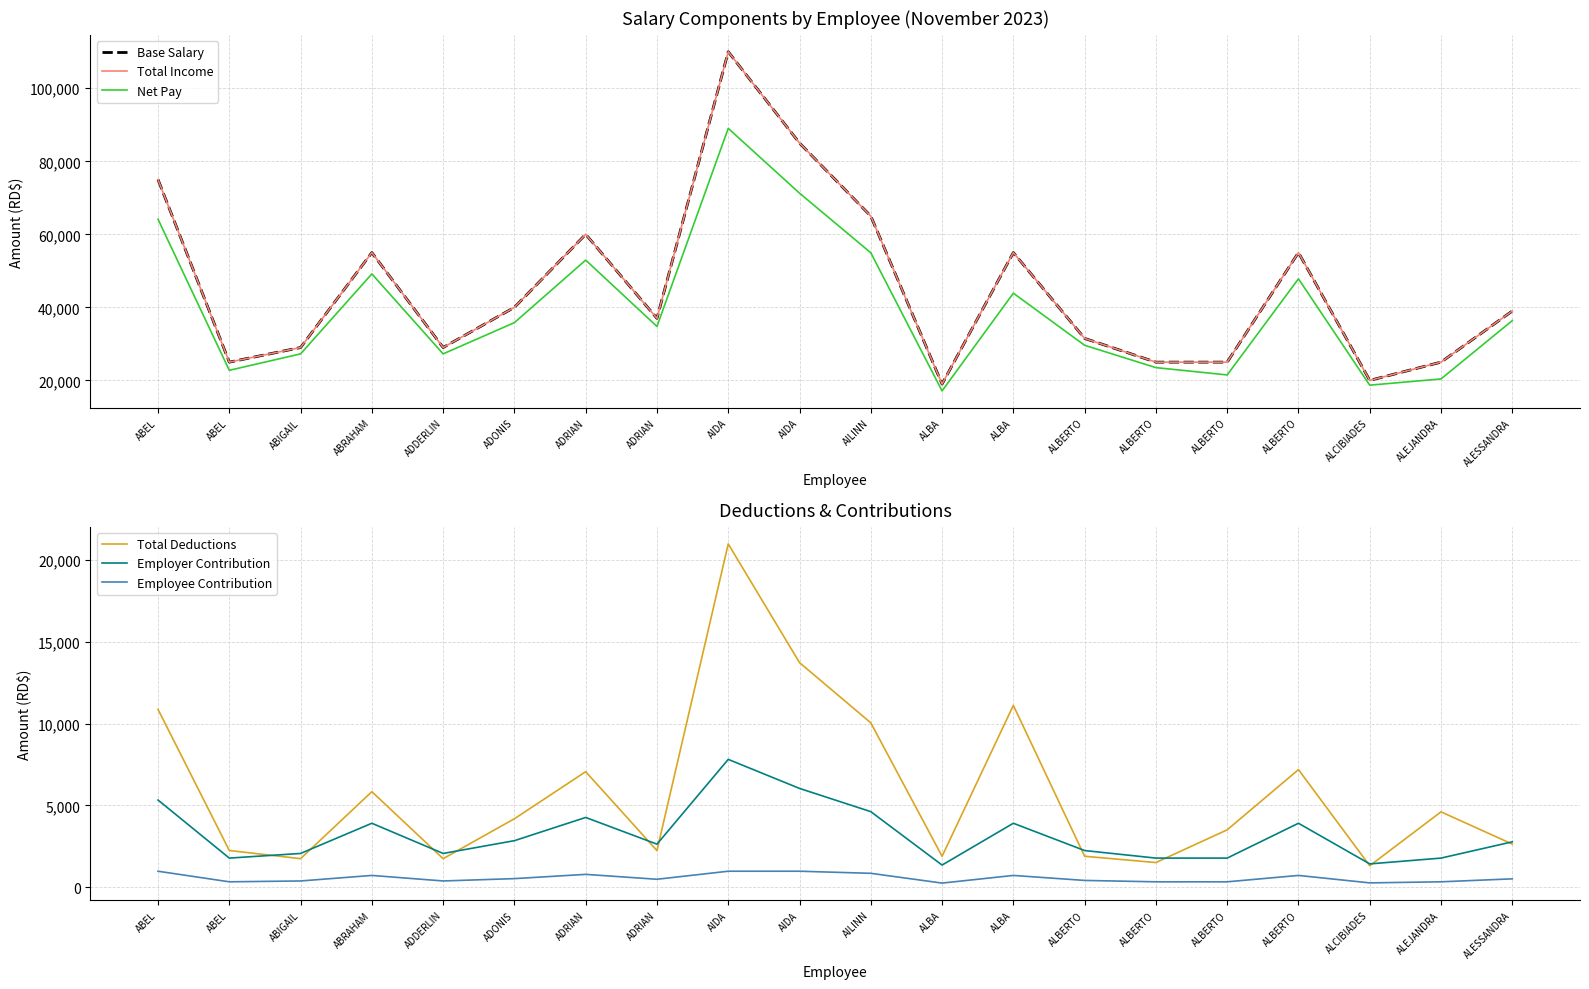

True or false: Base Salary has a value of 75000.0 at ABEL.

True